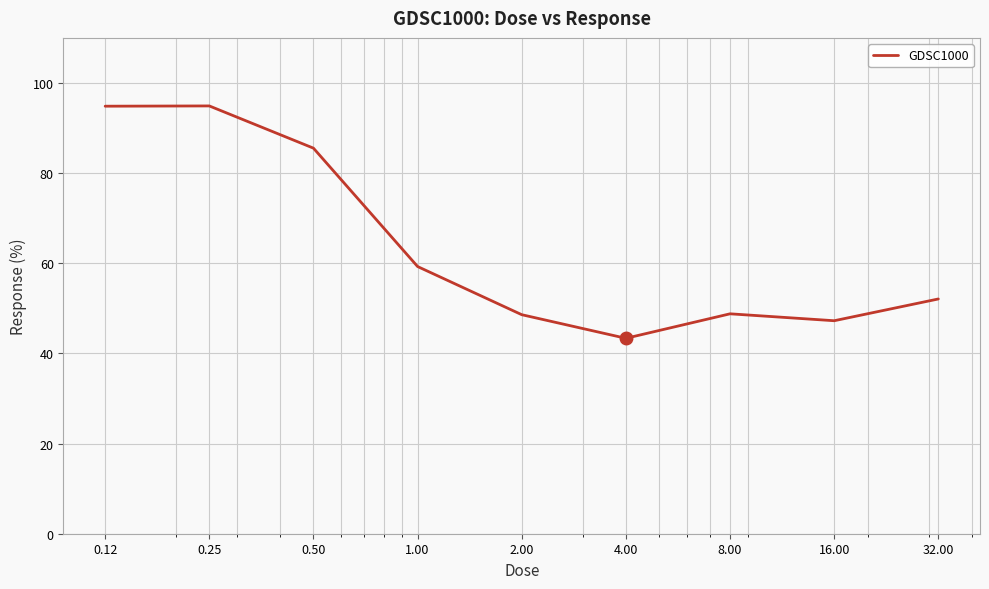

What is the minimum value shown in the chart?

43.4